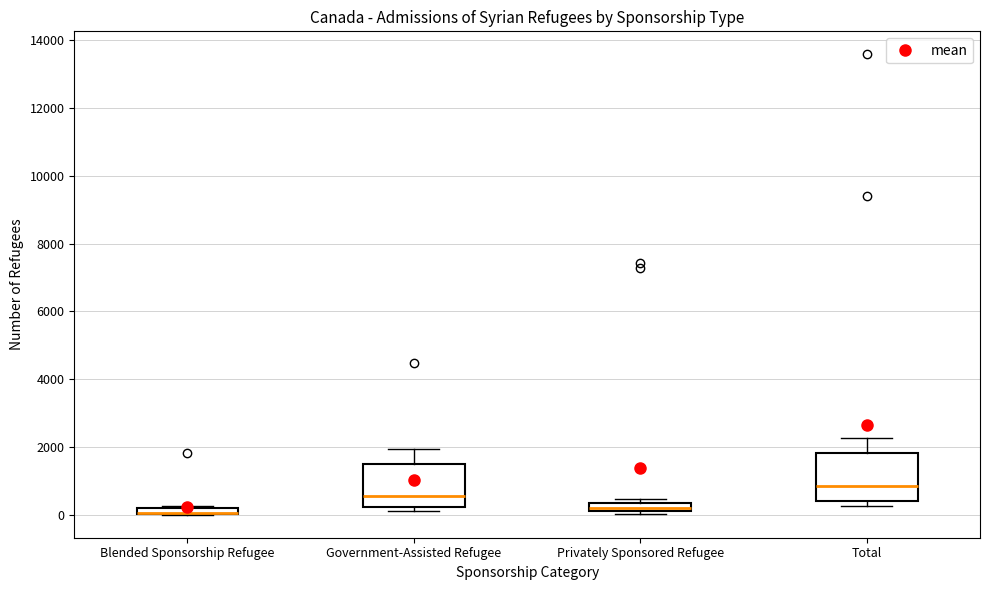

Where does the median line of the box for Total sit on the y-axis? The values are not printed on the chart, so give them approximately, as read against the axis.

800